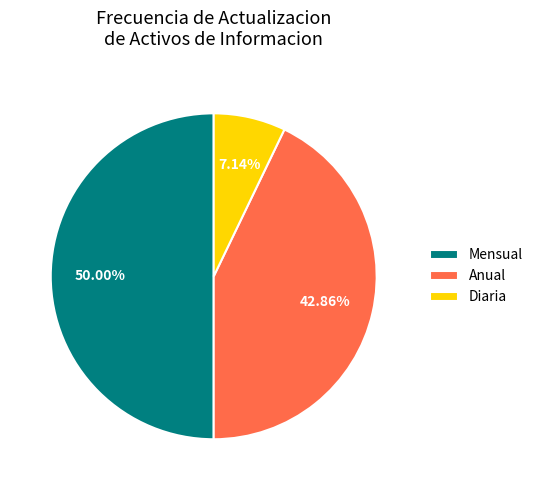

Approximately how many times larger is the value at Anual compared to Diaria?

6.0